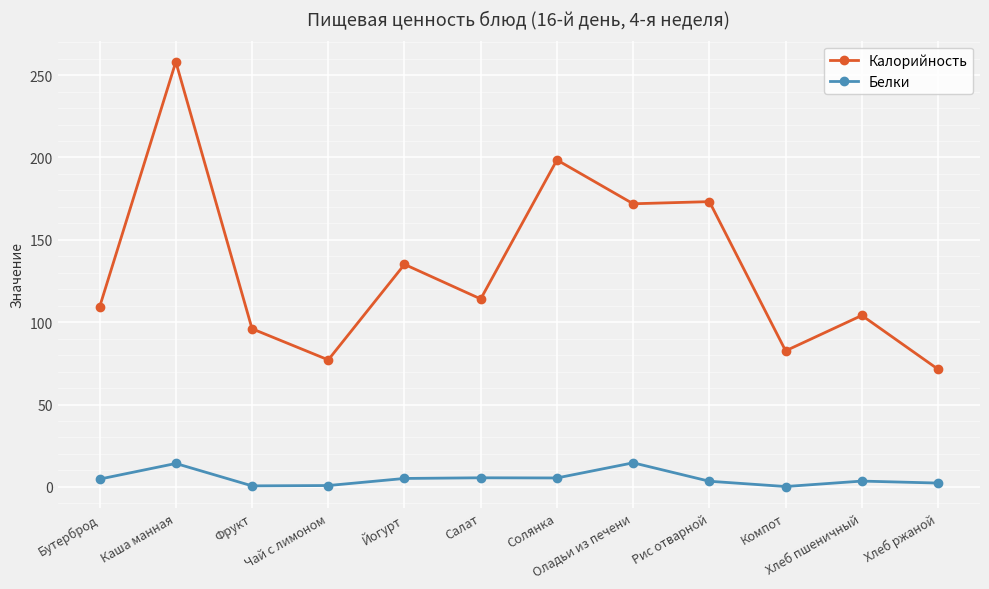

Between Фрукт and Салат, which series saw the biggest shift?

Калорийность